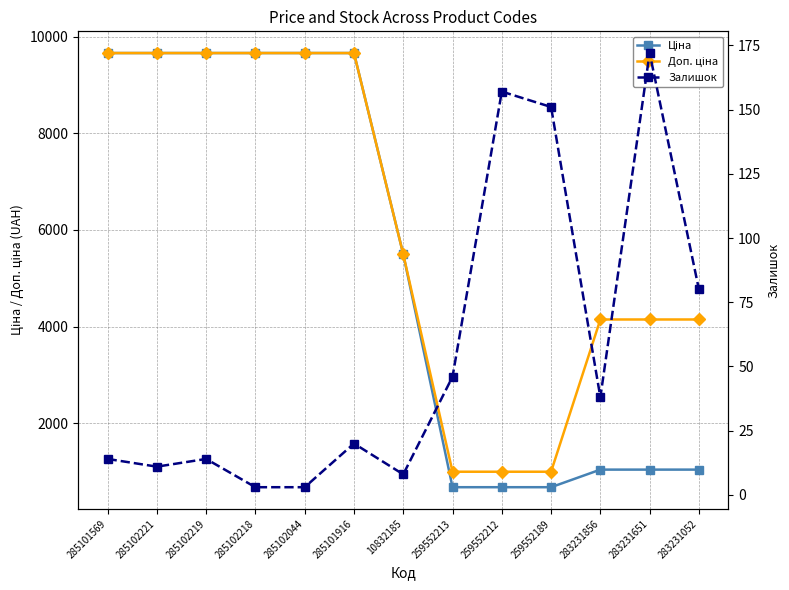

What is the total value across all series at 283231651?

5354.4